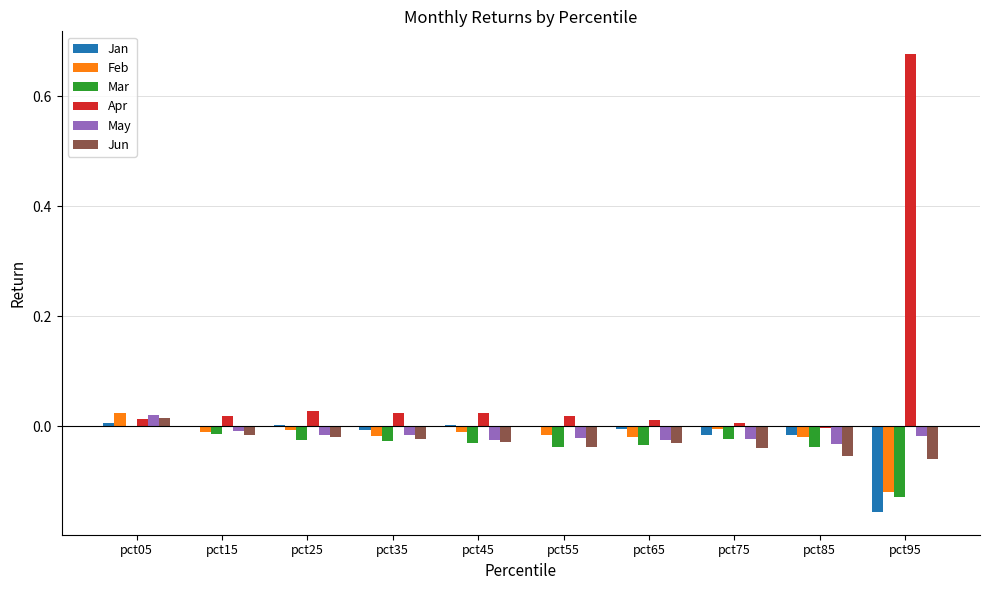

How many groups of bars are there?

10